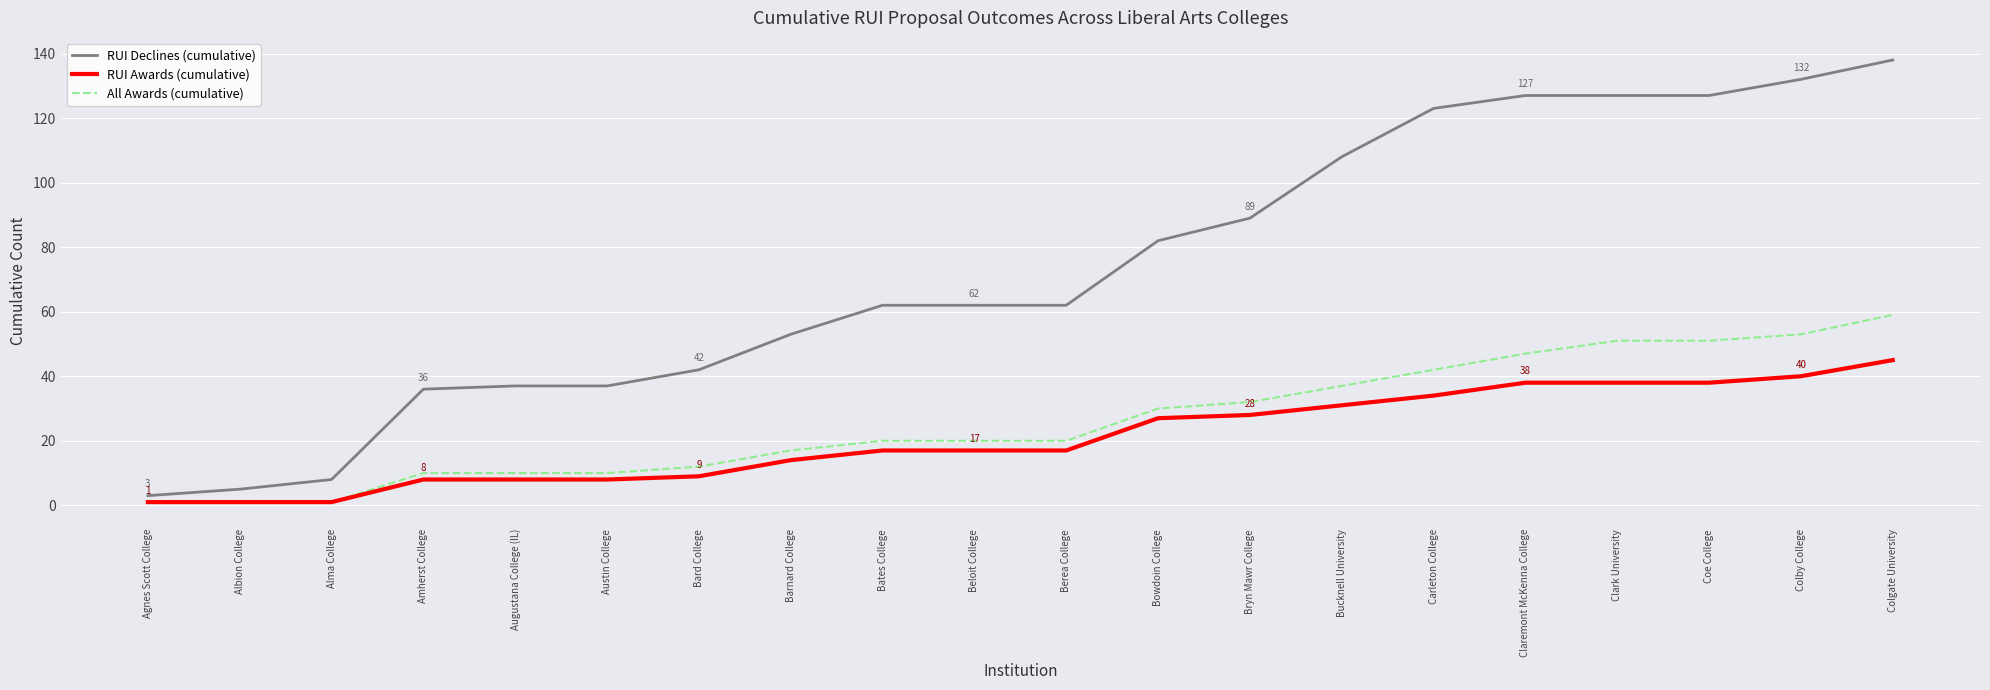

Rank the series by their maximum value, from highest to lowest.

RUI Declines (cumulative), All Awards (cumulative), RUI Awards (cumulative)